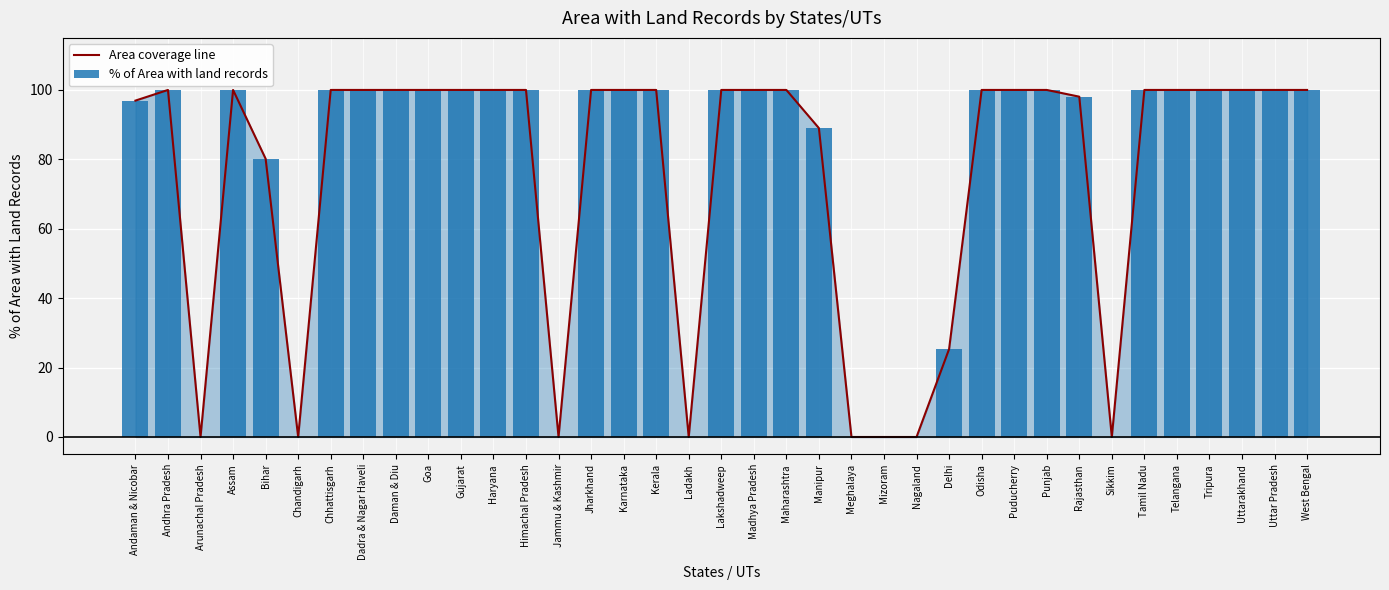

What is the label of the 32nd bar from the left?

Tamil Nadu